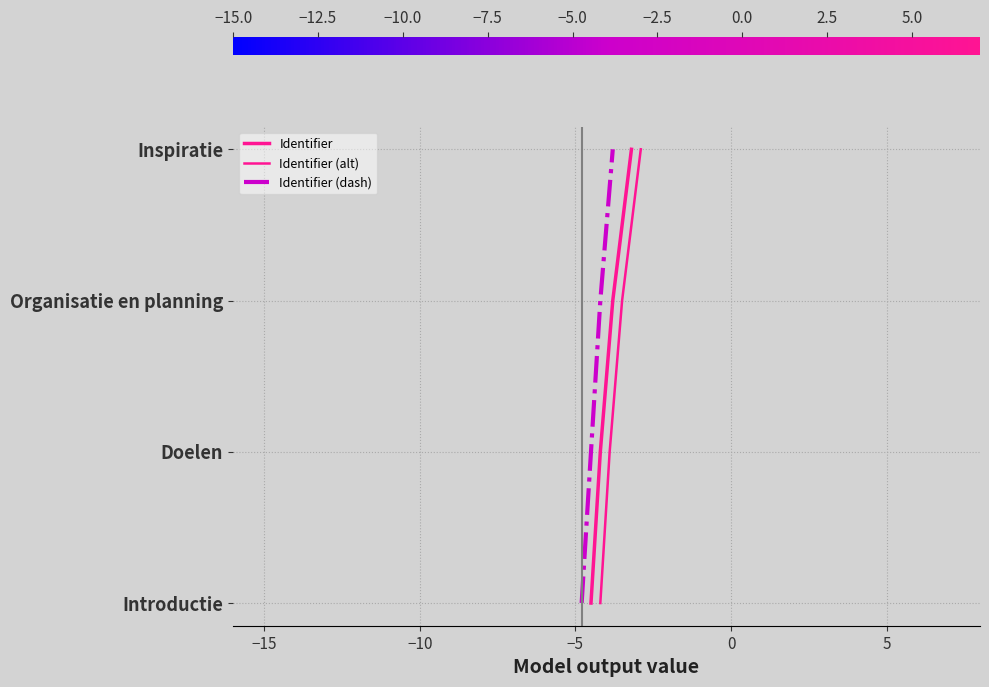

How many values in the Identifier (dash) series exceed 2?

1